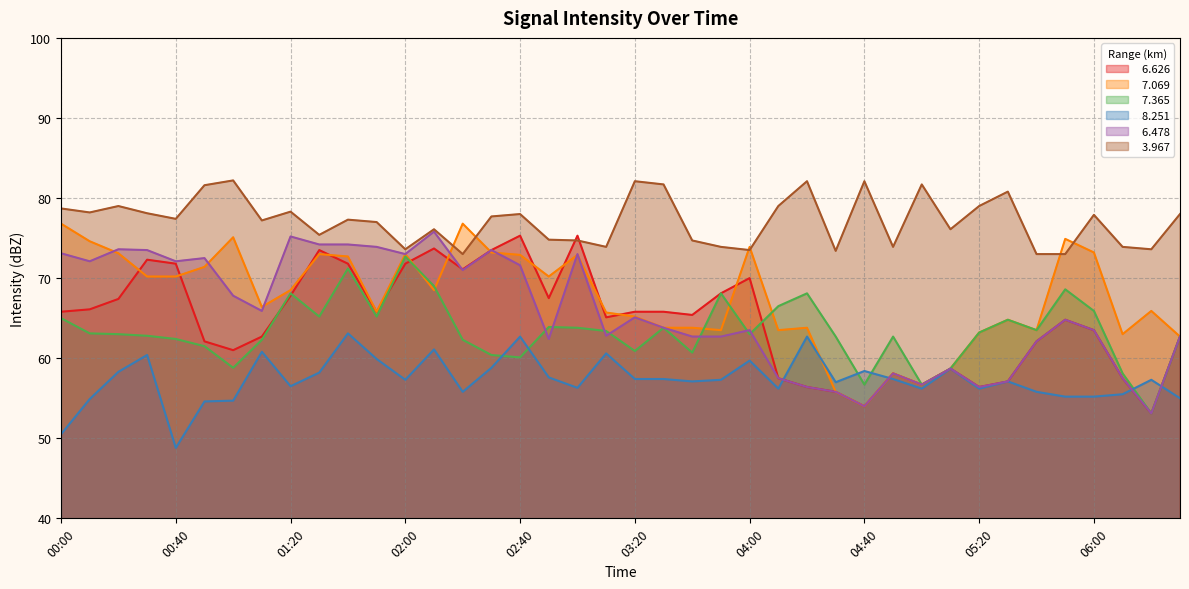

How many values in the   7.069 series exceed 68?

20